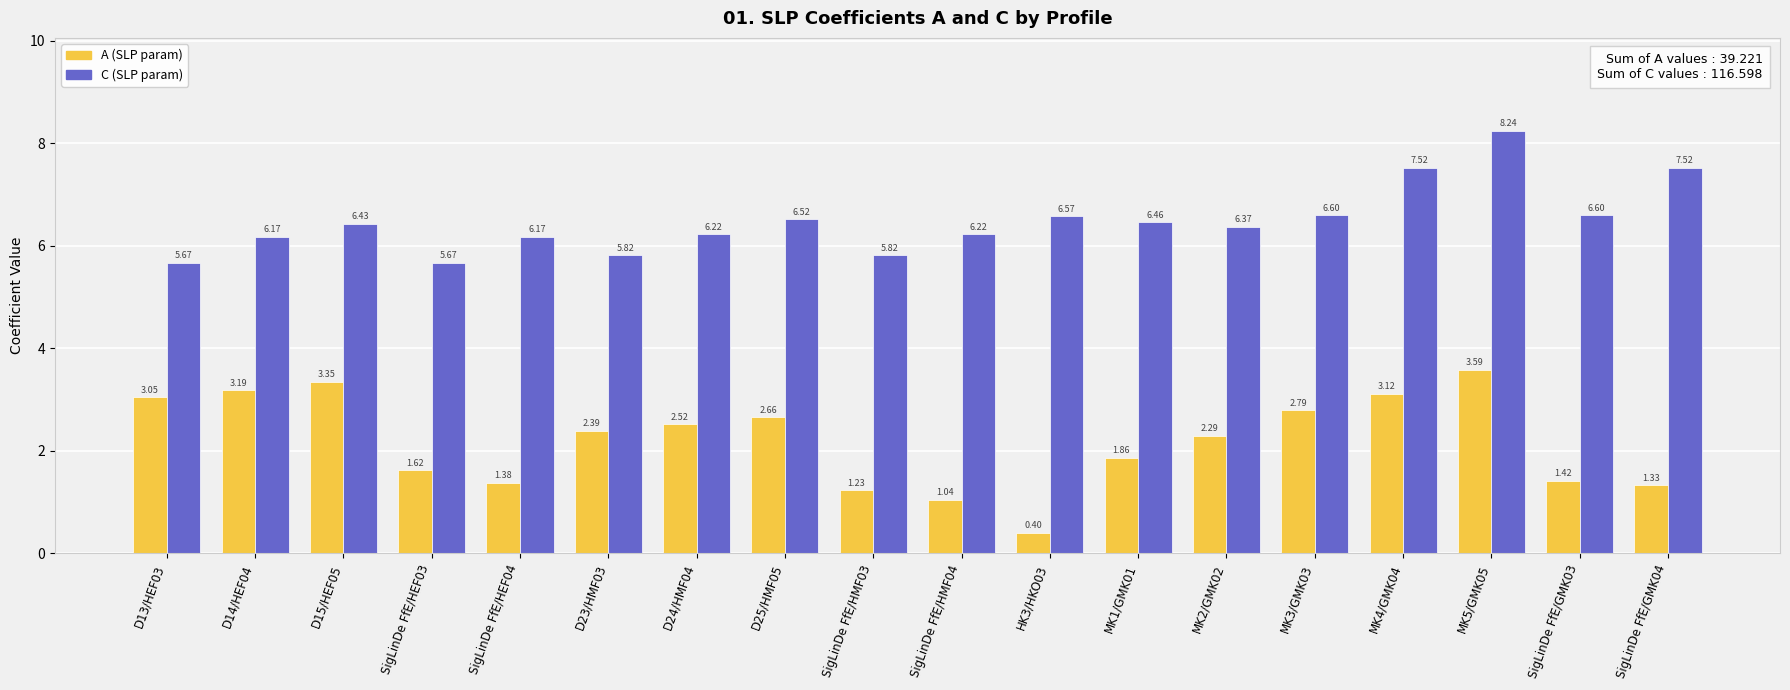

What is the approximate value of A (SLP param) at D14/HEF04?

3.2